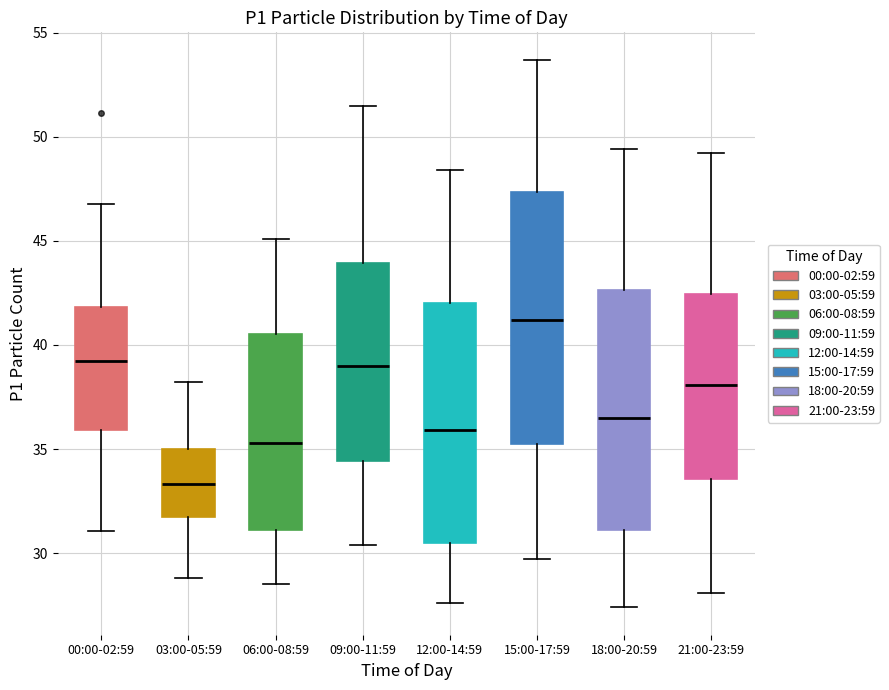

Reading left to right, transcribe this box plot: for each box, give where its median line is, the range the box spans, and where its two whiskers end, as read against the y-axis. The values are not printed on the chart, so give them approximately, as read against the axis.

00:00-02:59: median 39.0, box 36.0 to 42.0, whiskers 31.0 to 47.0
03:00-05:59: median 33.5, box 31.5 to 35.0, whiskers 29.0 to 38.0
06:00-08:59: median 35.5, box 31.0 to 40.5, whiskers 28.5 to 45.0
09:00-11:59: median 39.0, box 34.5 to 44.0, whiskers 30.5 to 51.5
12:00-14:59: median 36.0, box 30.5 to 42.0, whiskers 27.5 to 48.5
15:00-17:59: median 41.0, box 35.5 to 47.5, whiskers 29.5 to 53.5
18:00-20:59: median 36.5, box 31.0 to 42.5, whiskers 27.5 to 49.5
21:00-23:59: median 38.0, box 33.5 to 42.5, whiskers 28.0 to 49.0